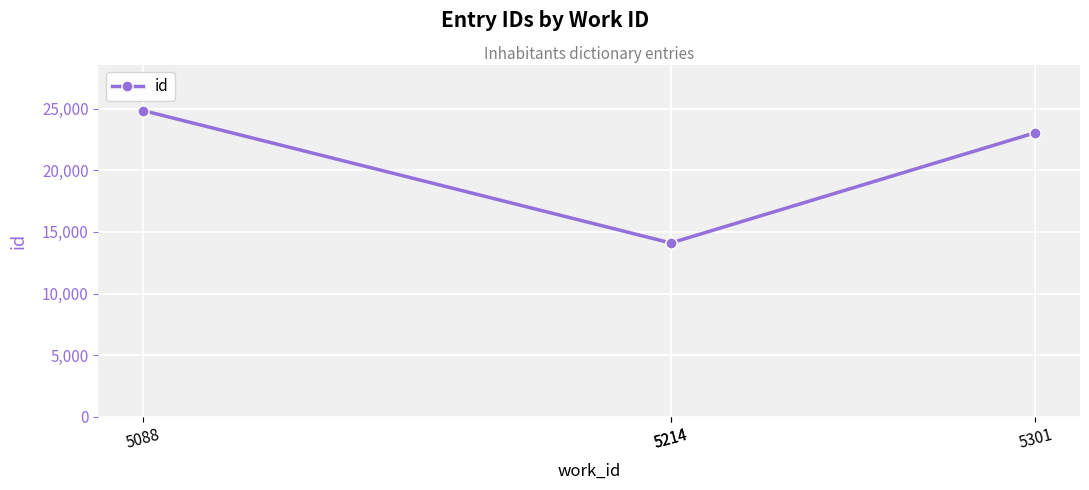

How many interior local valleys (lower than both neighbors) does the data have?

1